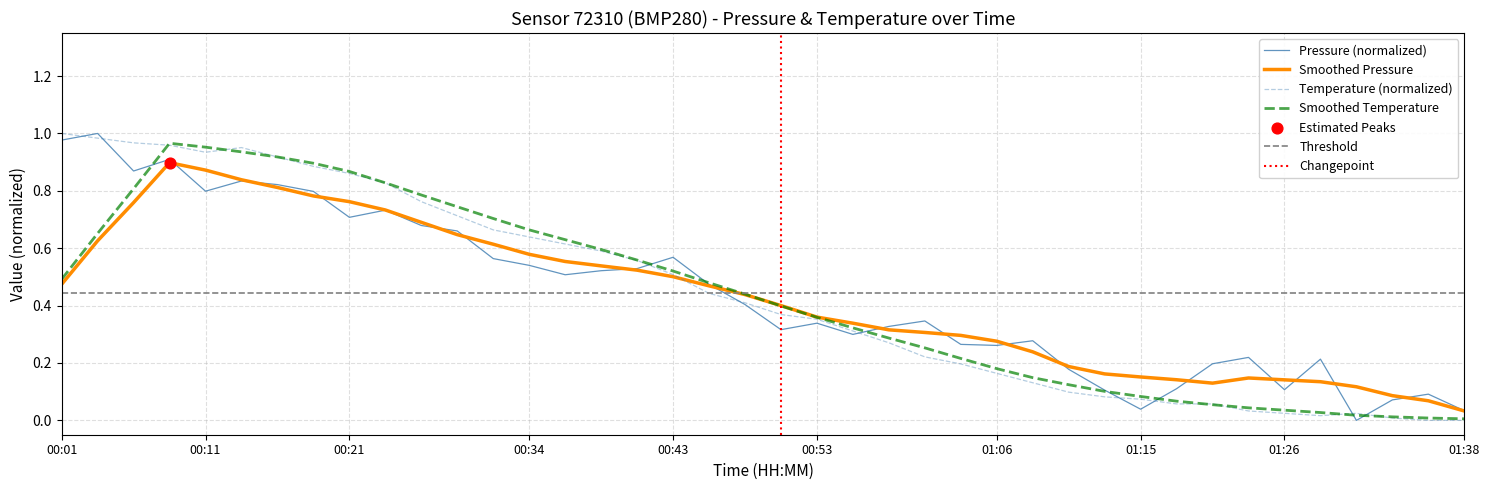

The Smoothed Temperature series shows 1.4 at 00:11. True or false?

False